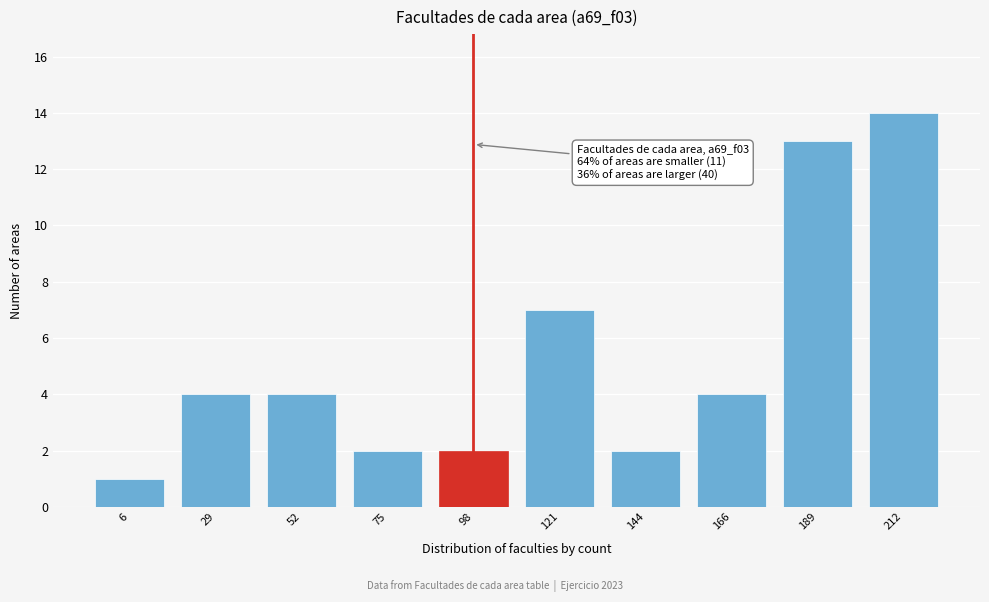

Reading left to right, transcribe all the data shown in this chart.

6=1	29=4	52=4	75=2	98=2	121=7	144=2	166=4	189=13	212=14